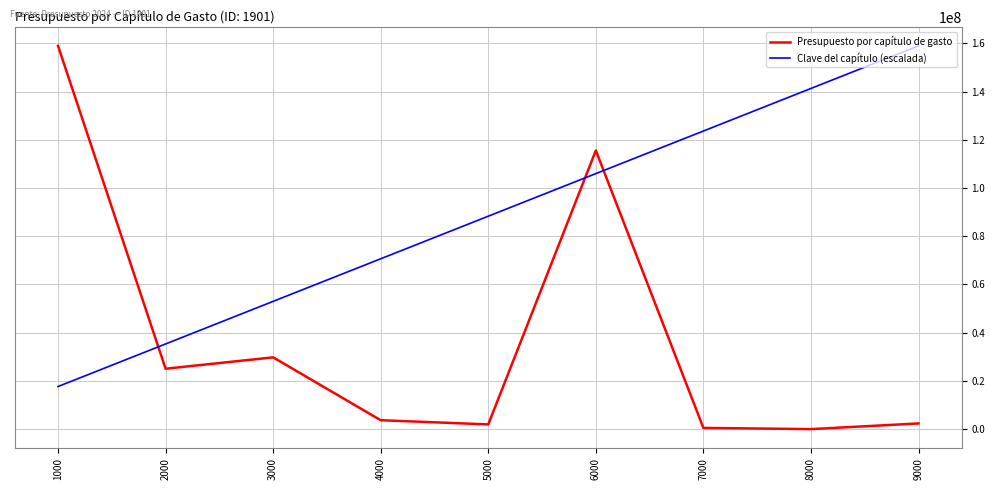

What is the total value across all series at 6000?

221537128.2